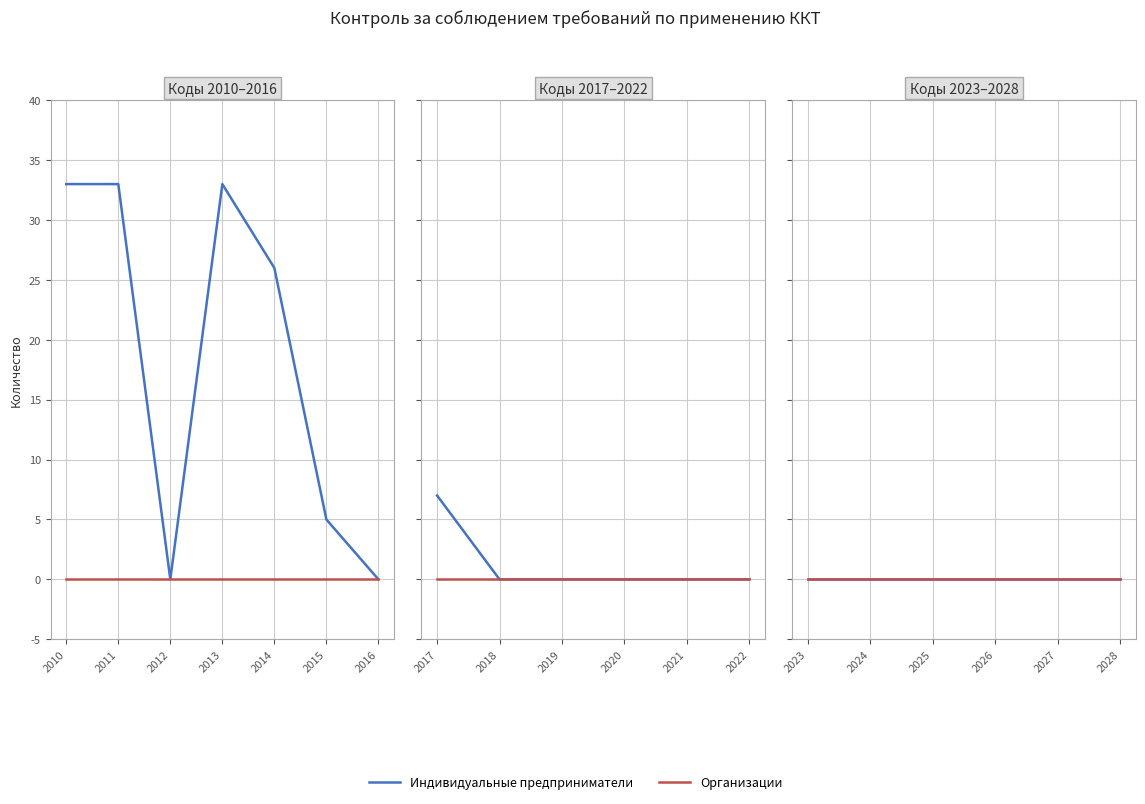

Count the number of categories in the chart.

19